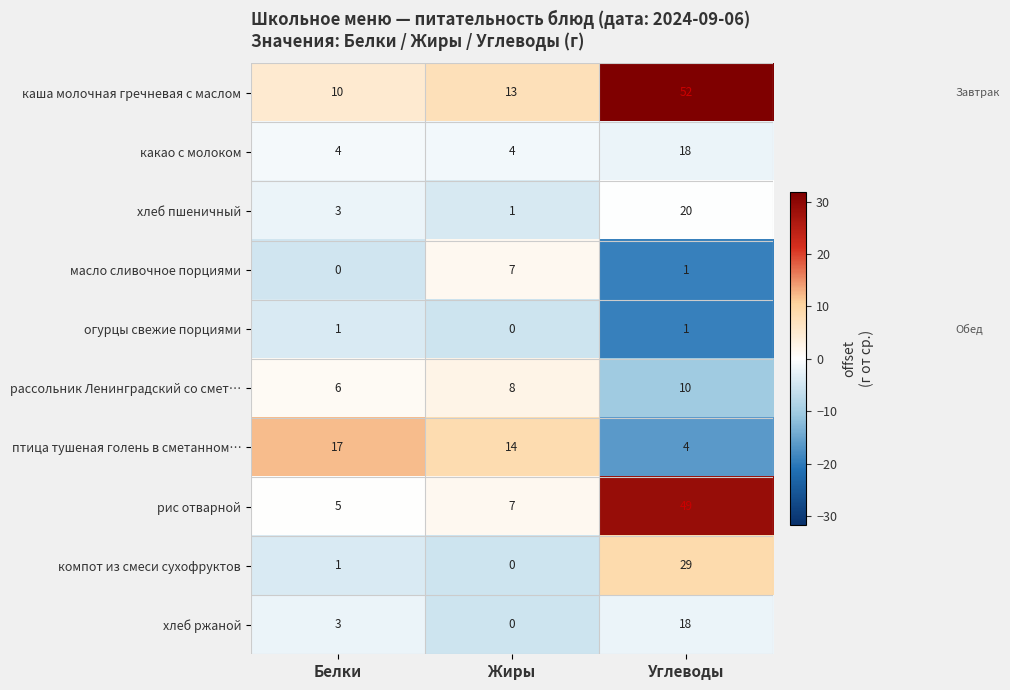

Reading left to right, extract all data points from this chart.

каша молочная гречневая с маслом: Белки=10	Жиры=13	Углеводы=52
какао с молоком: Белки=4	Жиры=4	Углеводы=18
хлеб пшеничный: Белки=3	Жиры=1	Углеводы=20
масло сливочное порциями: Белки=0	Жиры=7	Углеводы=1
огурцы свежие порциями: Белки=1	Жиры=0	Углеводы=1
рассольник Ленинградский со смет…: Белки=6	Жиры=8	Углеводы=10
птица тушеная голень в сметанном…: Белки=17	Жиры=14	Углеводы=4
рис отварной: Белки=5	Жиры=7	Углеводы=49
компот из смеси сухофруктов: Белки=1	Жиры=0	Углеводы=29
хлеб ржаной: Белки=3	Жиры=0	Углеводы=18